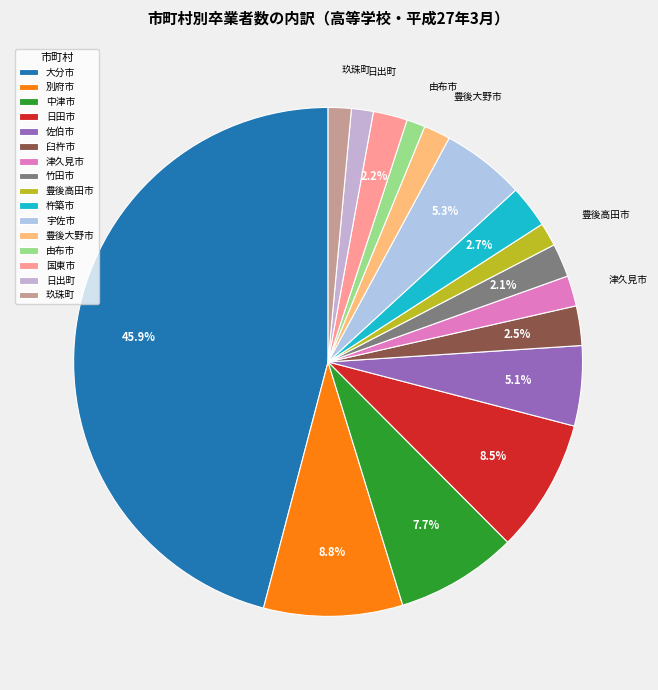

How many segments does this pie chart have?

16